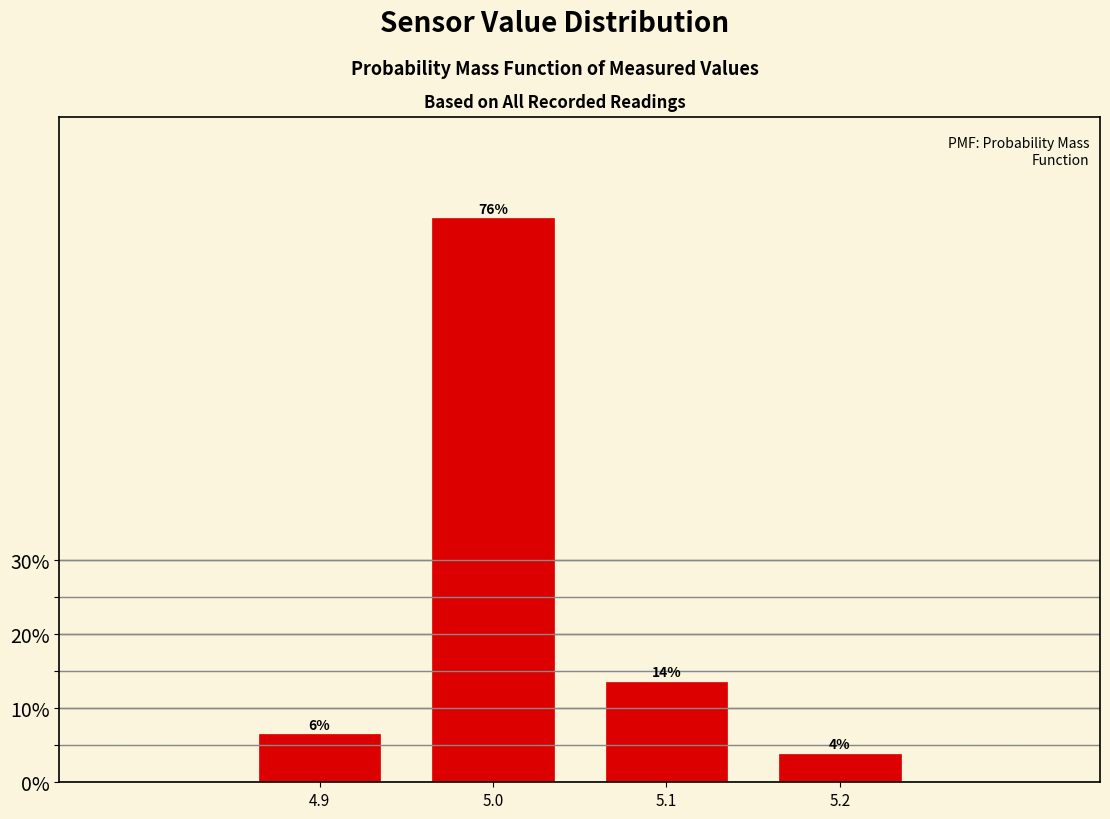

How many bars are there in total?

4